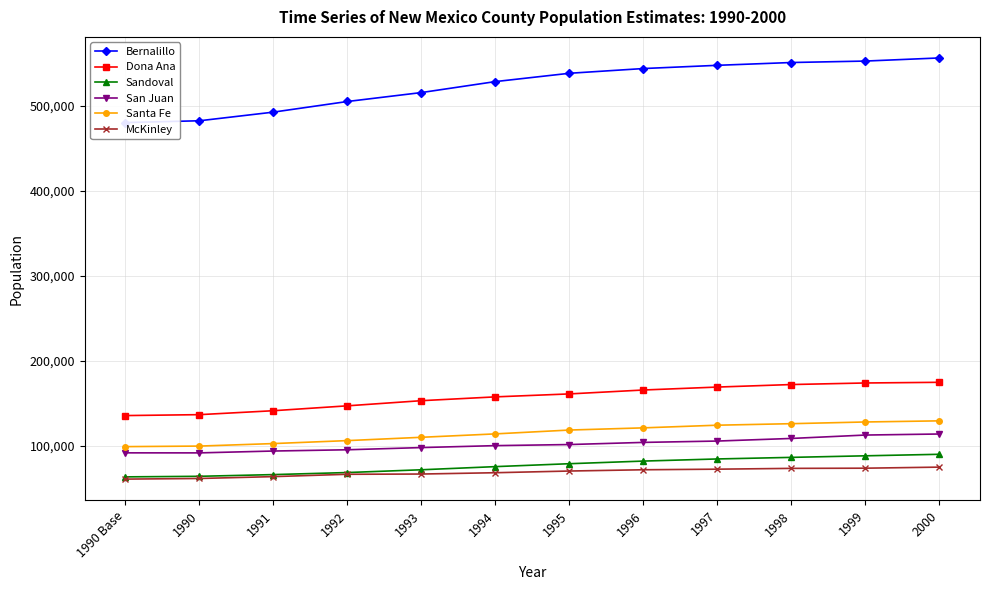

Where is the first local minimum for San Juan?

1990